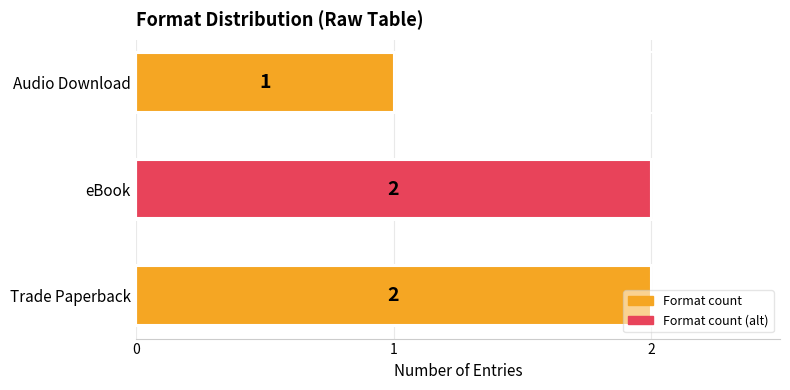

How many bars are there in total?

3